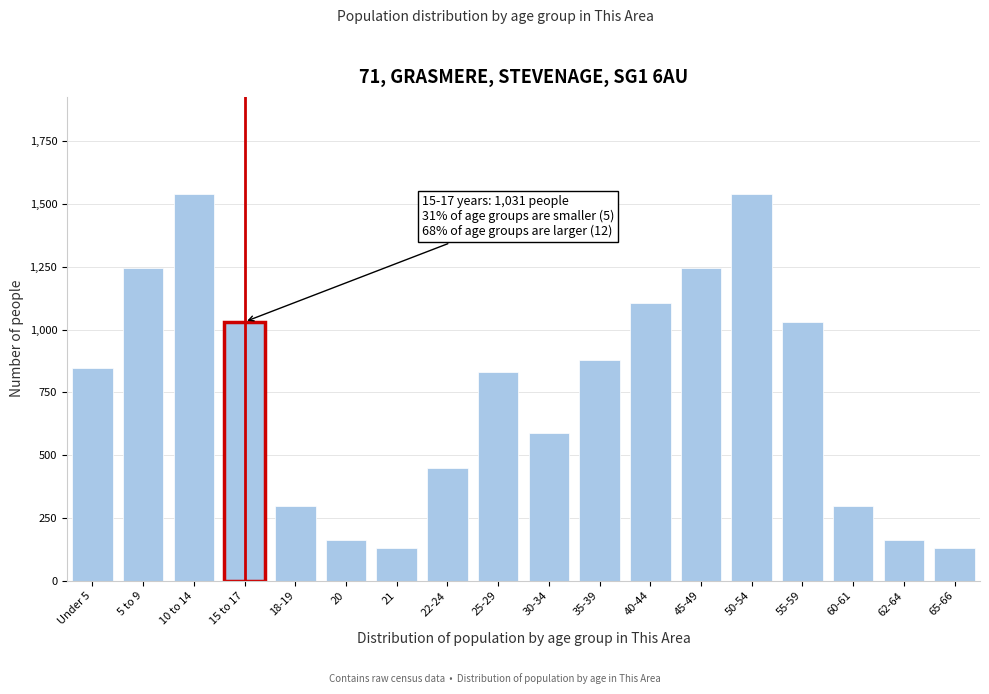

Reading left to right, transcribe all the data shown in this chart.

Under 5=848	5 to 9=1247	10 to 14=1542	15 to 17=1031	18-19=296	20=161	21=130	22-24=448	25-29=832	30-34=590	35-39=879	40-44=1107	45-49=1247	50-54=1542	55-59=1031	60-61=296	62-64=161	65-66=130